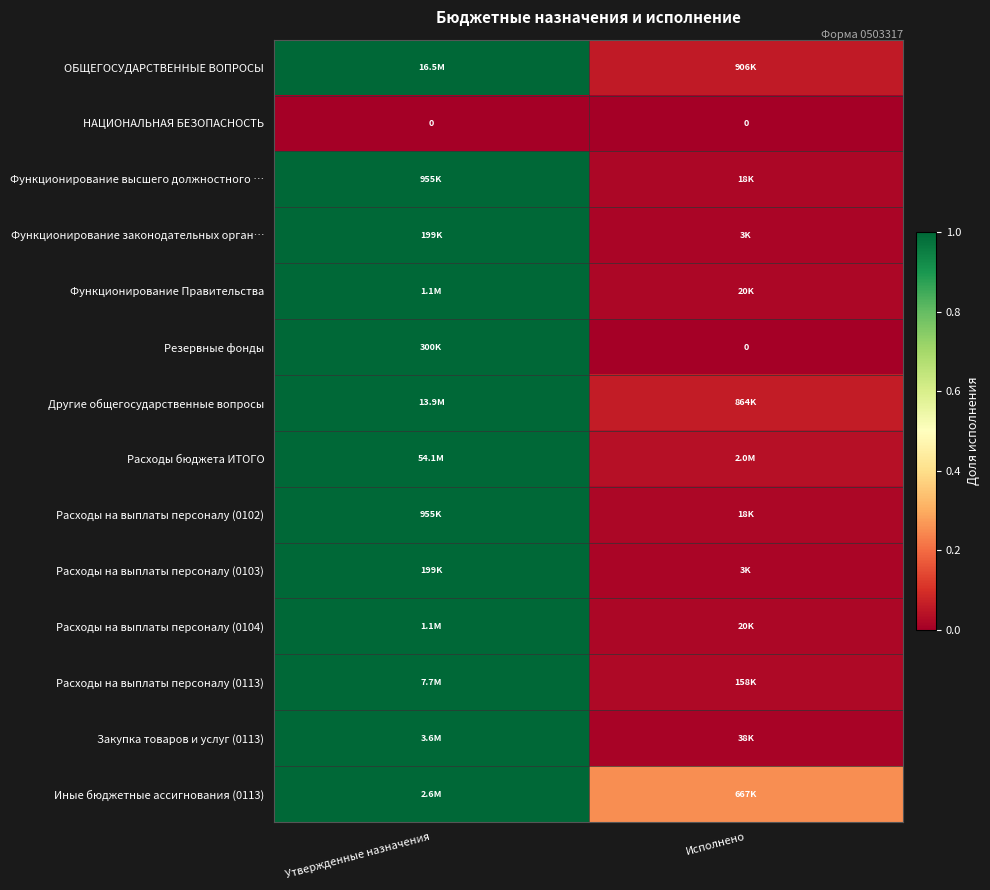

The Расходы бюджета ИТОГО series shows 0.0 at Исполнено. True or false?

True